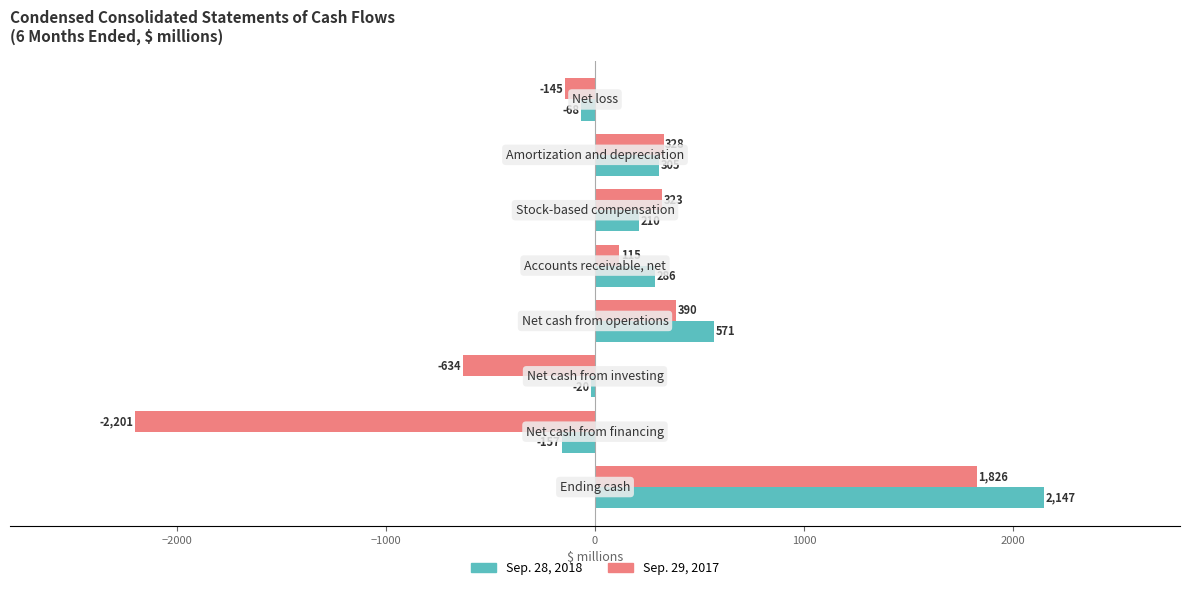

Which series has the largest range (max minus min)?

Sep. 29, 2017